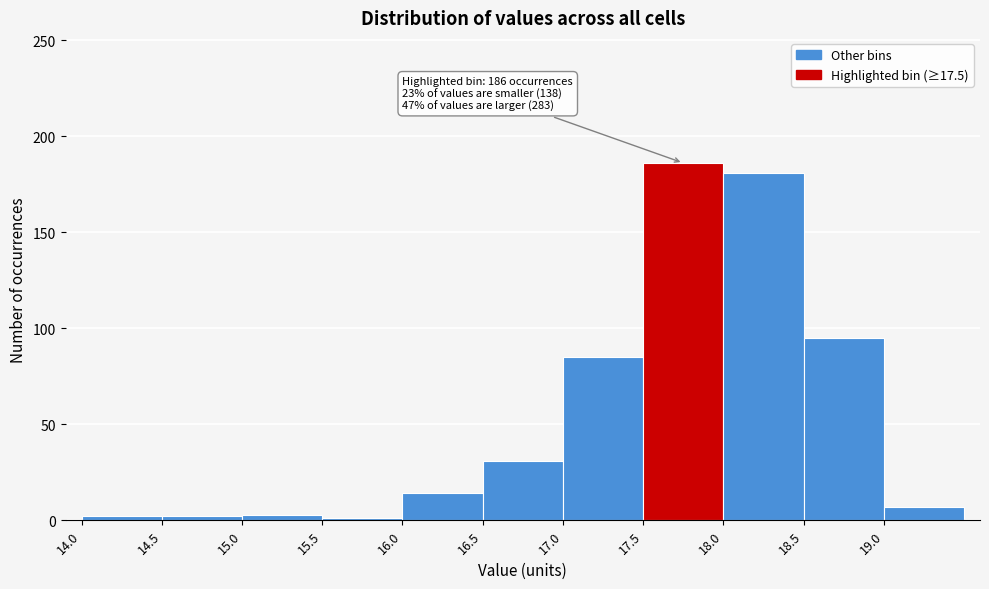

Which range on the x-axis has the tallest bar?

17.5 to 18.0